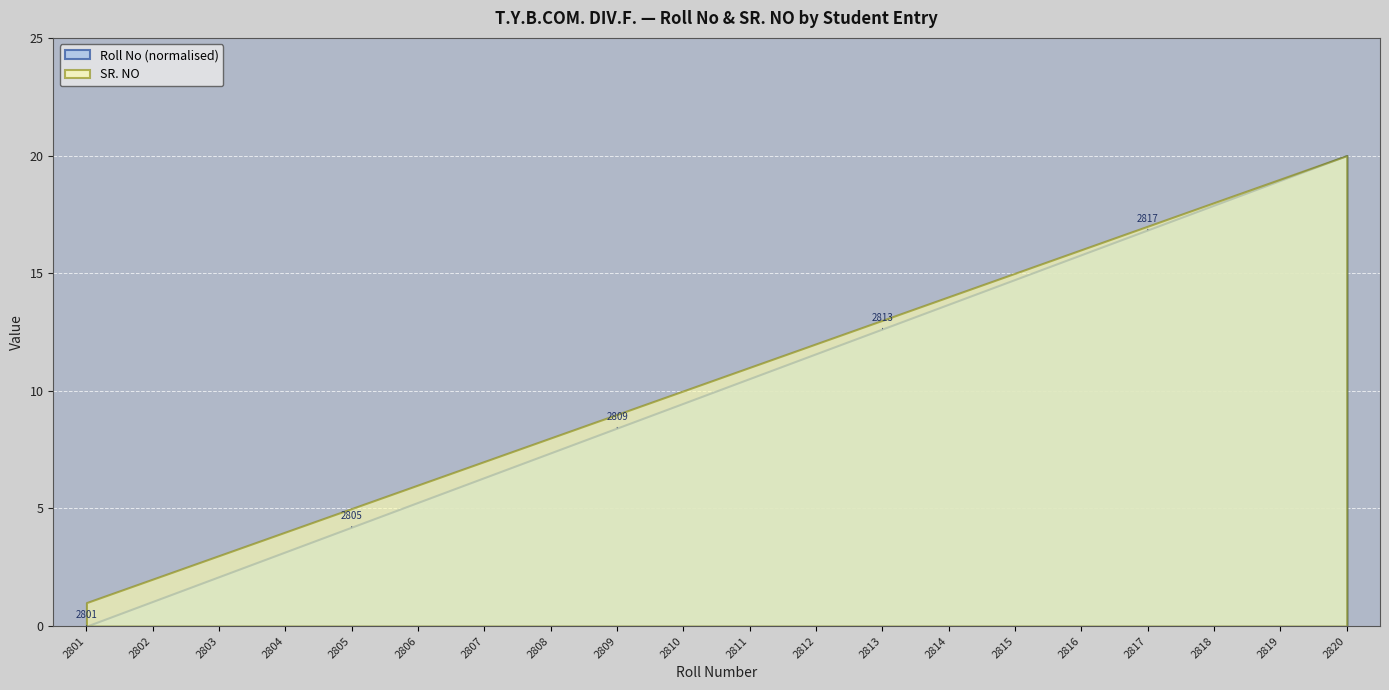

Rank the series at 2803 from highest to lowest value.

SR. NO, Roll No (normalised)